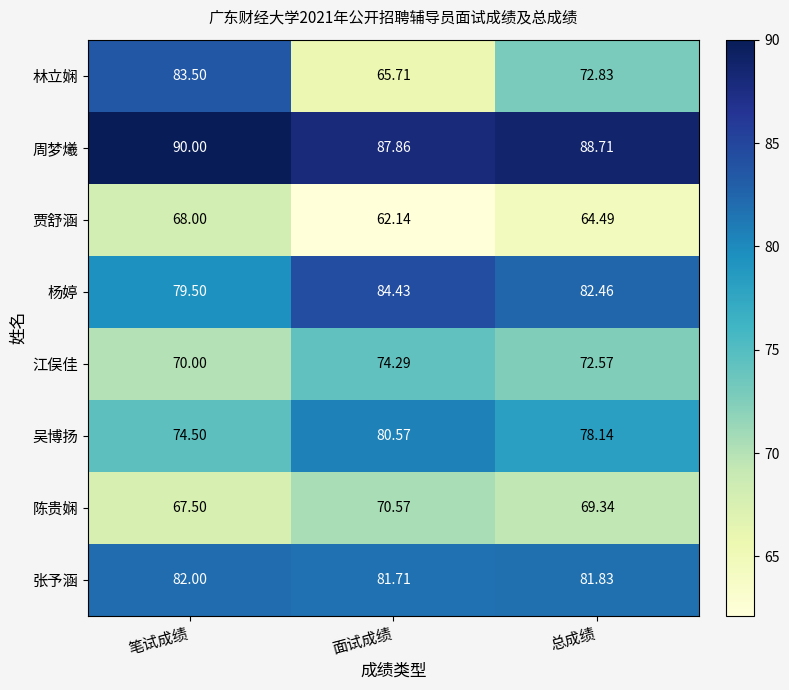

At which category is the sum across all series the highest?

笔试成绩